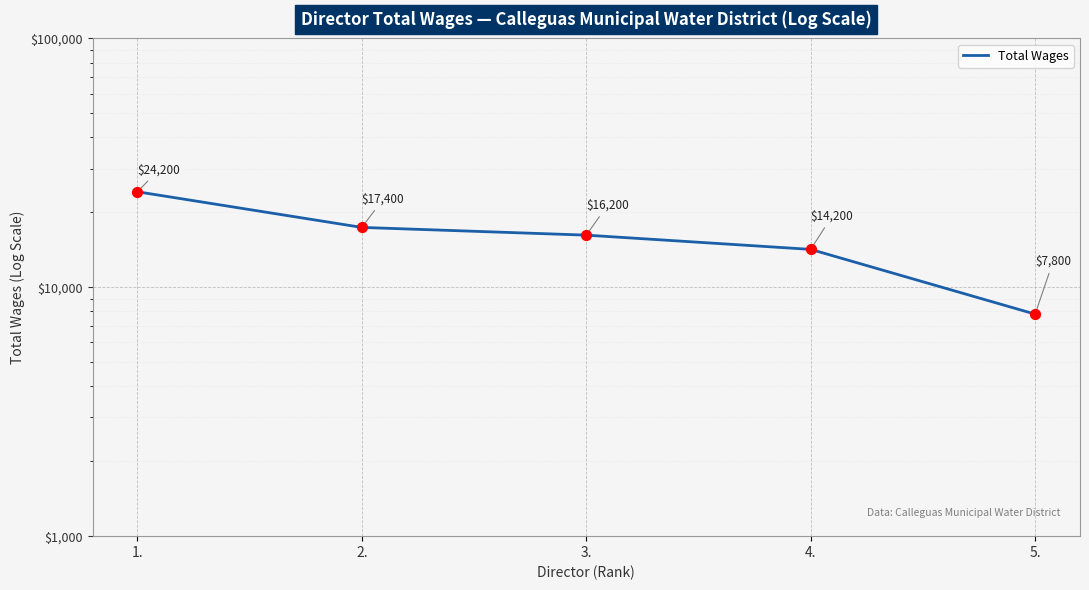

Between 4. and 1., which is larger?

1.